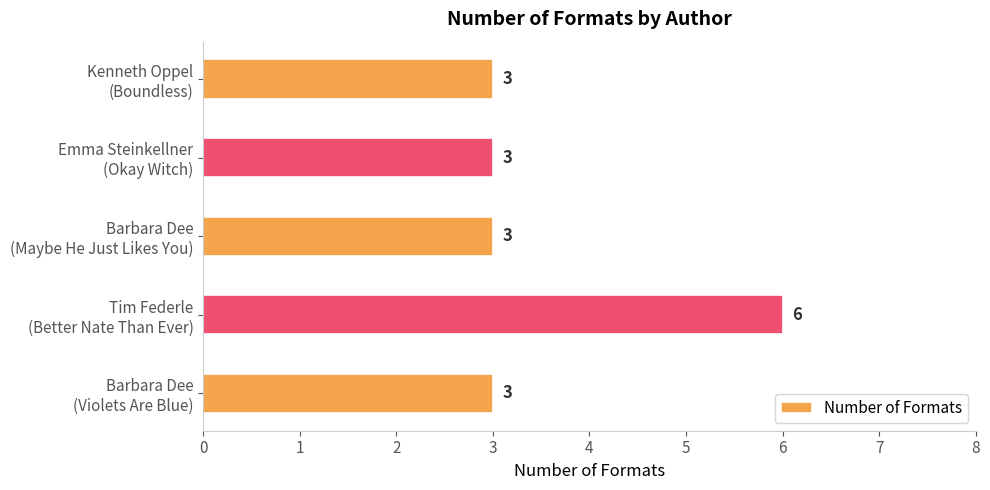

What is the difference between the maximum and second lowest values?

3